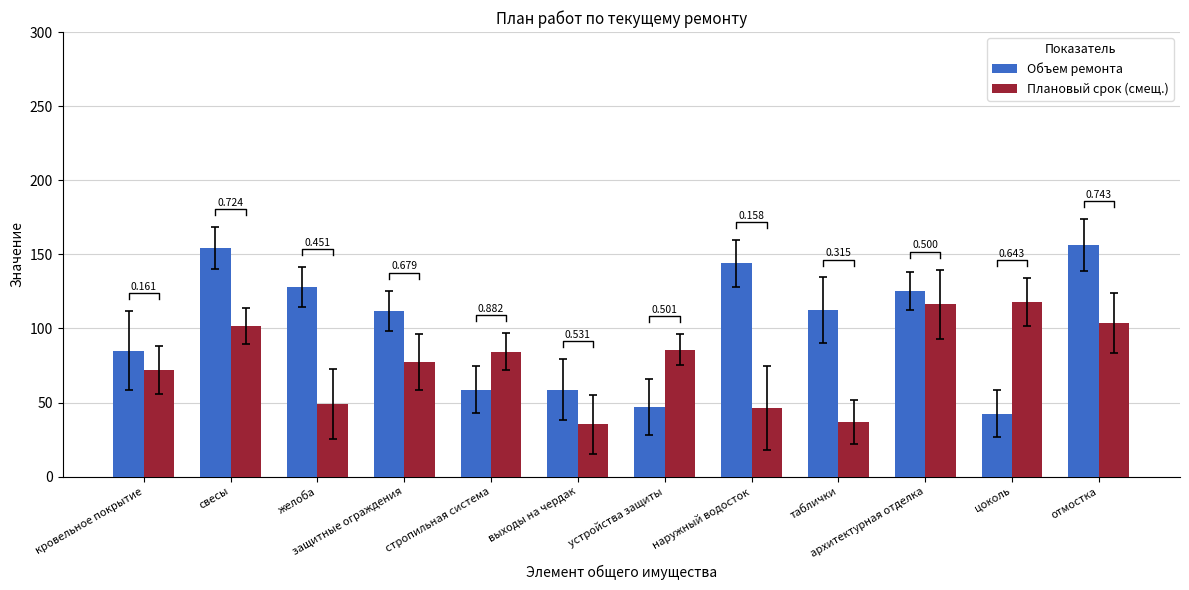

The Объем ремонта series shows 59.4 at кровельное покрытие. True or false?

False